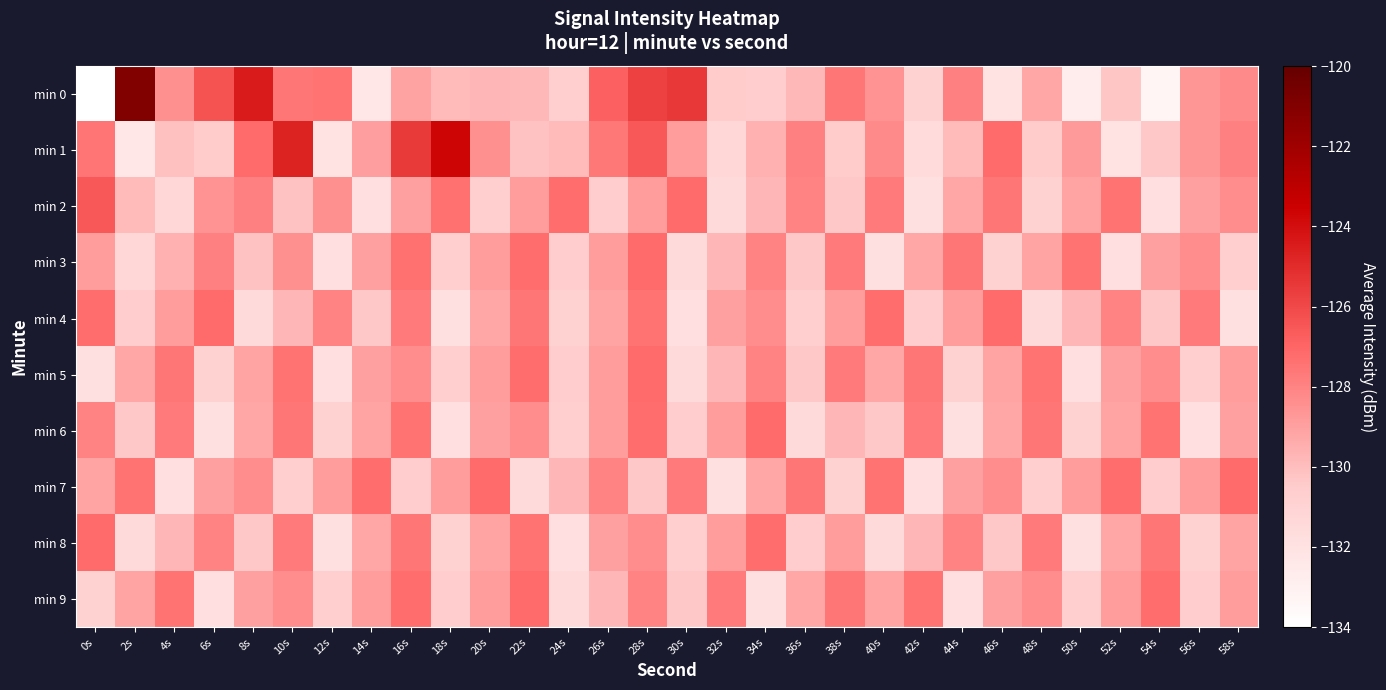

At how many categories does at least one series exceed -122?

1